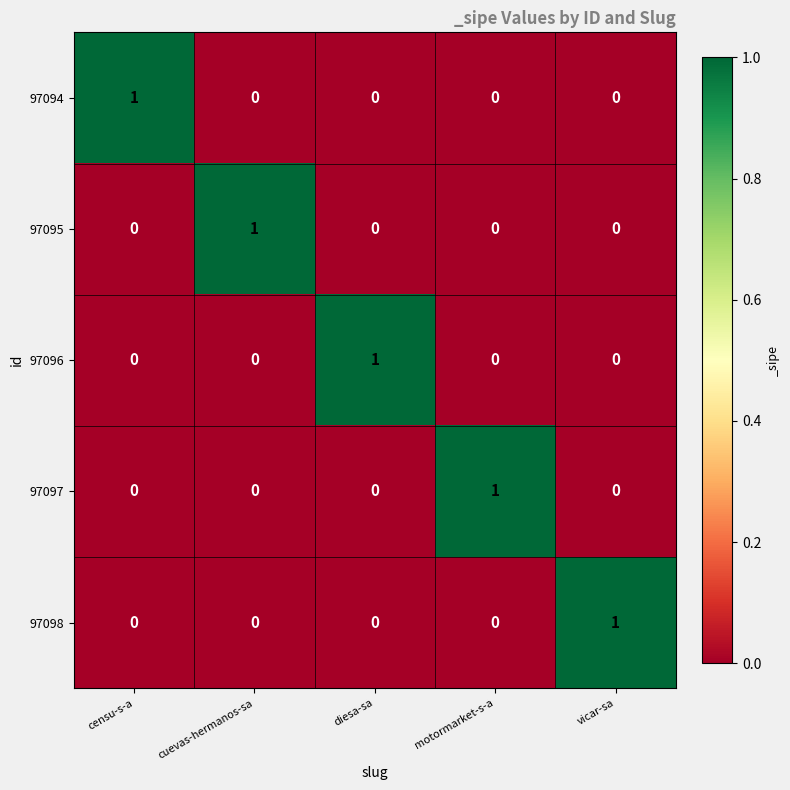

At which label does 97095 reach its peak?

cuevas-hermanos-sa